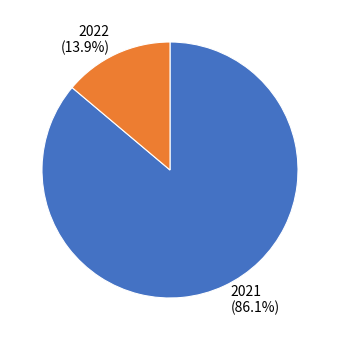

What percentage is the 2022 slice, to the nearest percent?

14%